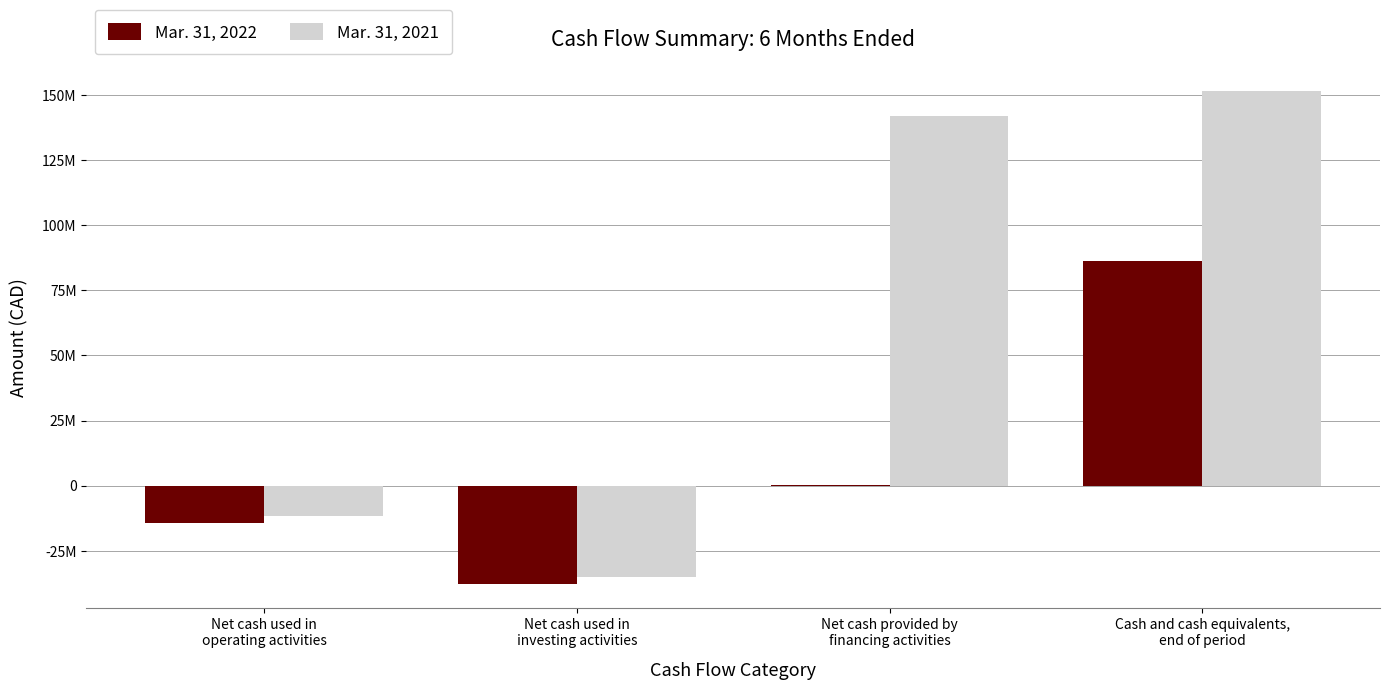

At which label does Mar. 31, 2021 reach its peak?

Cash and cash equivalents,
end of period